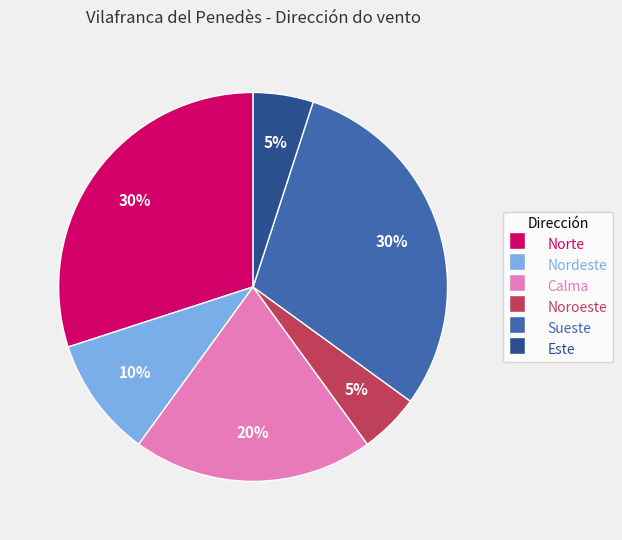

What is the ratio of the value at Sueste to the value at Norte?

1.0